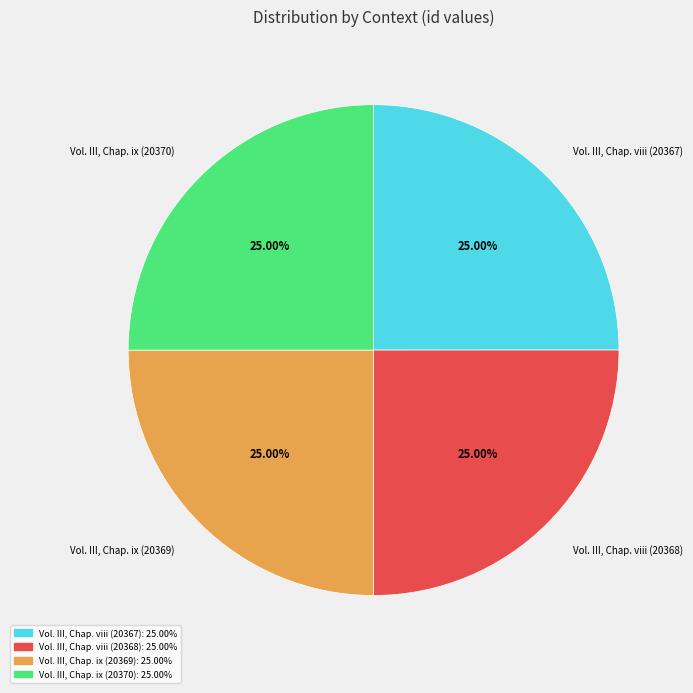

Does Vol. III, Chap. viii (20367) represent more than half of the total?

No